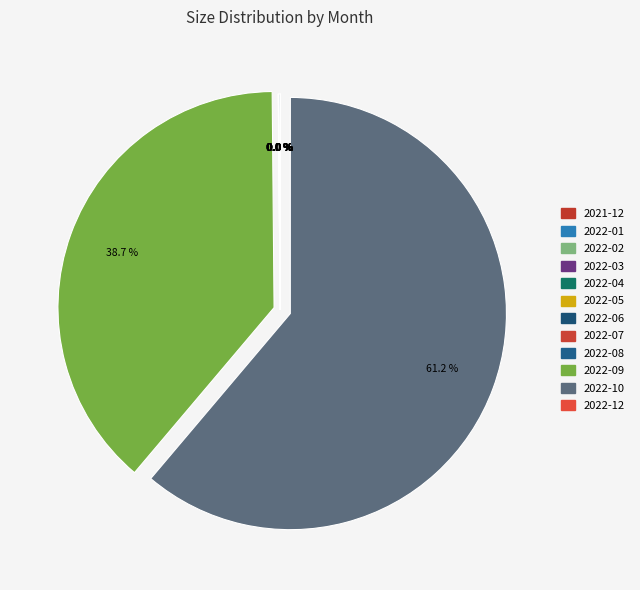

Which category has the smallest portion of the pie?

2022-03